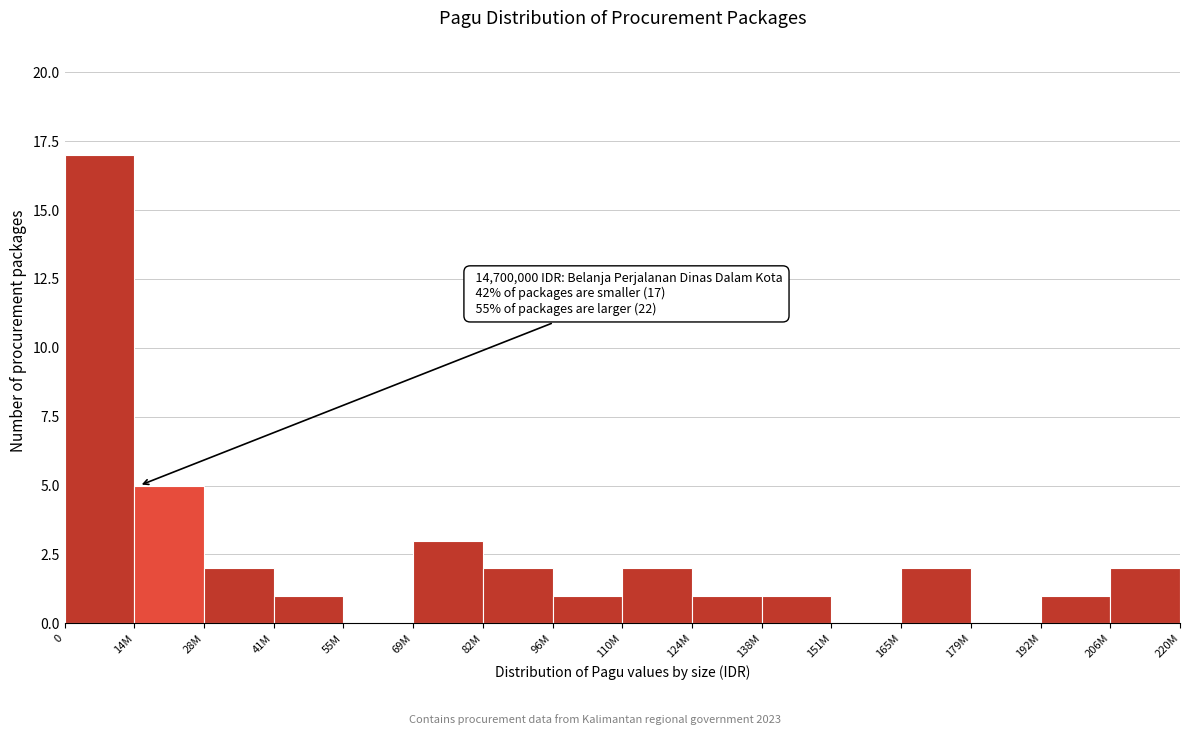

Reading left to right, transcribe all the data shown in this chart.

0=17	14M=5	28M=2	41M=1	55M=0	69M=3	82M=2	96M=1	110M=2	124M=1	138M=1	151M=0	165M=2	179M=0	192M=1	206M=2